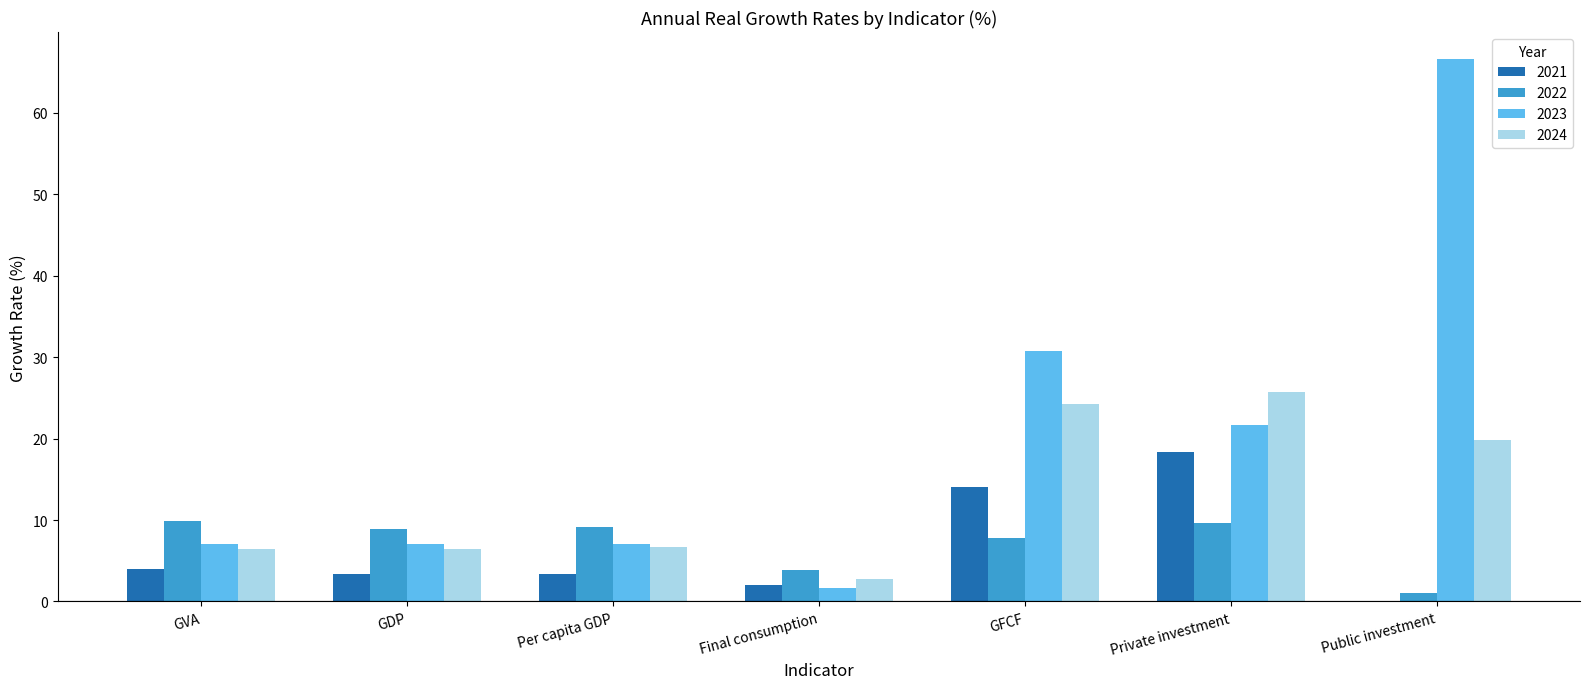

Which label corresponds to the largest value in the chart?

Public investment